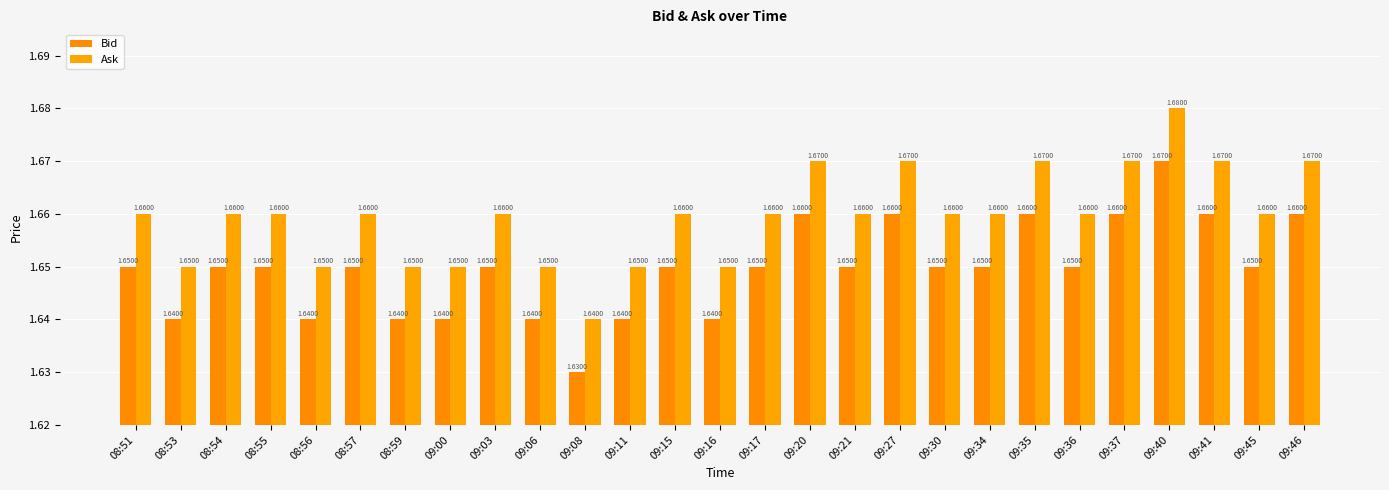

How many groups of bars are there?

27